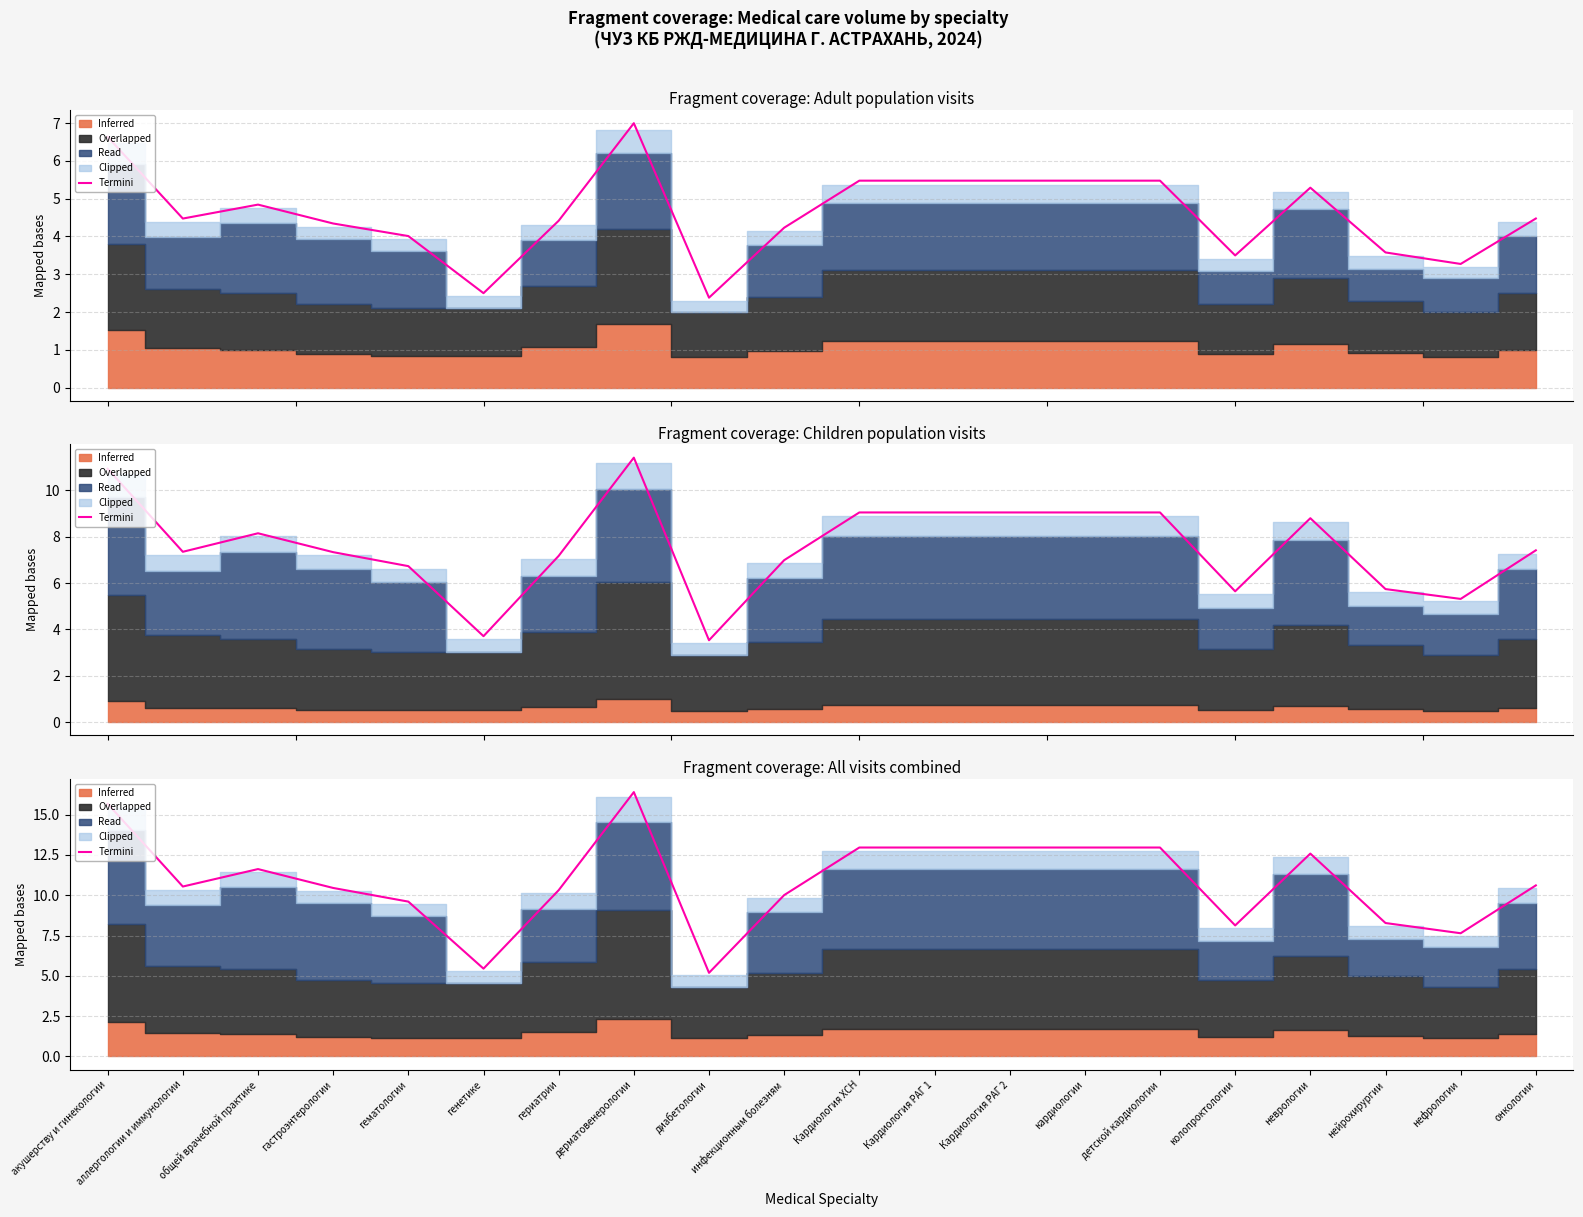

Reading left to right, transcribe all the data shown in this chart.

15.7	10.5	11.6	10.5	9.6	5.4	10.3	16.4	5.2	10.0	13.0	13.0	13.0	13.0	13.0	8.1	12.6	8.3	7.6	10.6